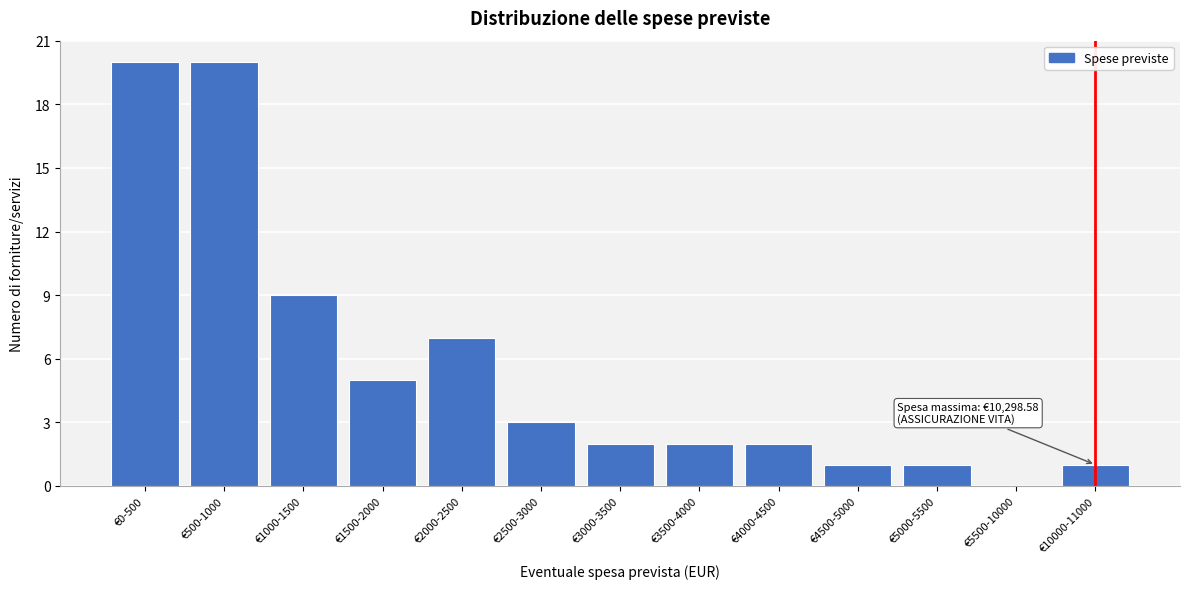

Reading right to left, what are all the values shown in this chart?

€10000-11000=1	€5500-10000=0	€5000-5500=1	€4500-5000=1	€4000-4500=2	€3500-4000=2	€3000-3500=2	€2500-3000=3	€2000-2500=7	€1500-2000=5	€1000-1500=9	€500-1000=20	€0-500=20